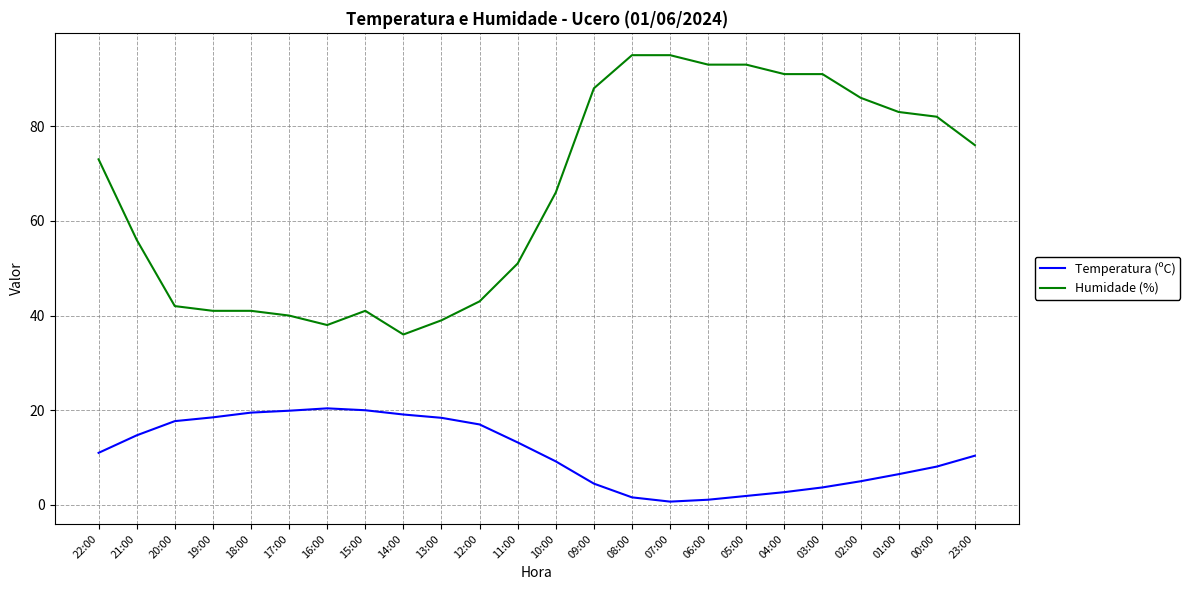

Is this an area chart (filled region under the line)?

No